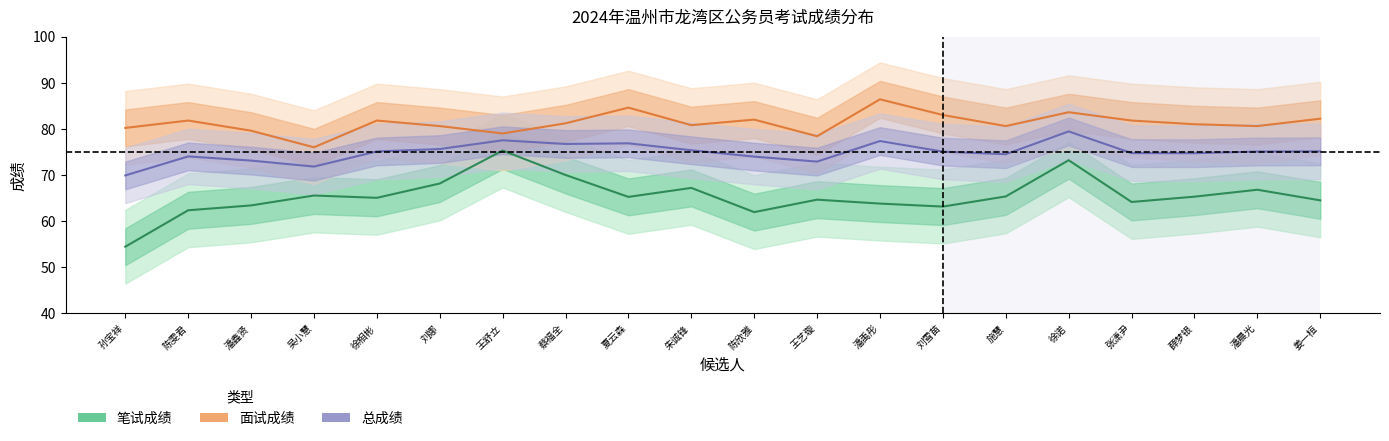

List the labels in order of 面试成绩 value, largest first.

潘禹彤, 夏云森, 徐诺, 刘雪苗, 姜一桓, 陈欣雅, 陈雯君, 徐相彬, 张潇尹, 蔡福全, 薛梦银, 朱诚锋, 刘娜, 施慧, 潘晨光, 孙宝祥, 潘鑫贤, 王舒立, 王艺璇, 吴小慧